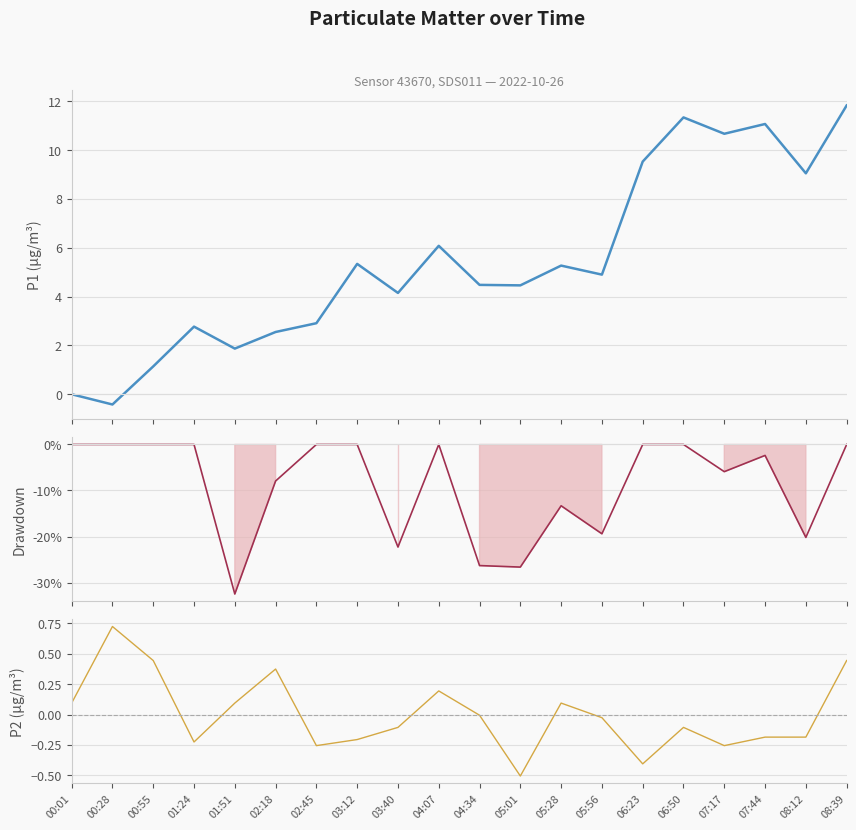

What is the greatest value displayed?

11.8